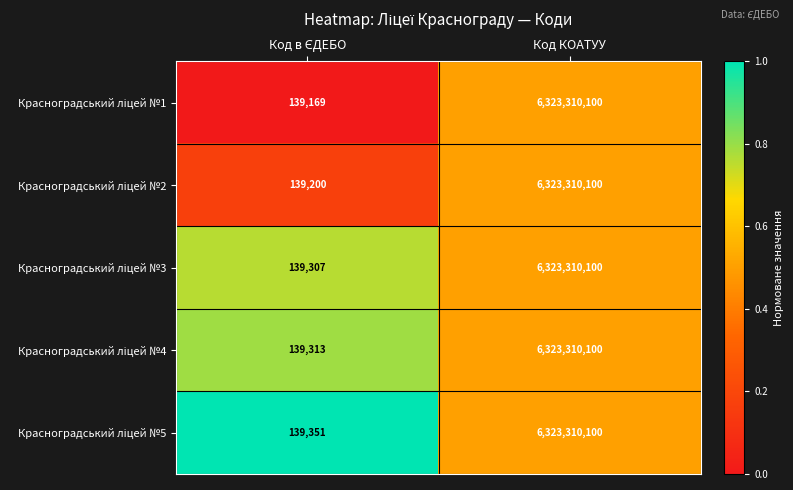

At which category is the sum across all series the highest?

Код КОАТУУ